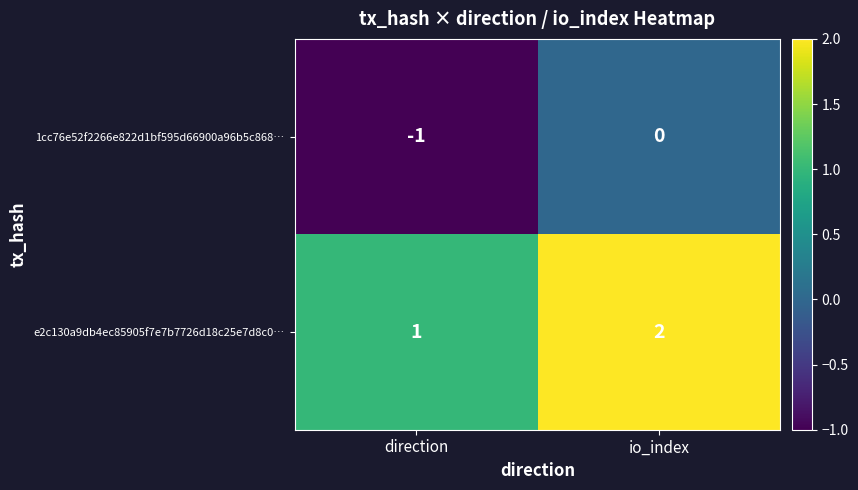

Count the number of data series in this chart.

2